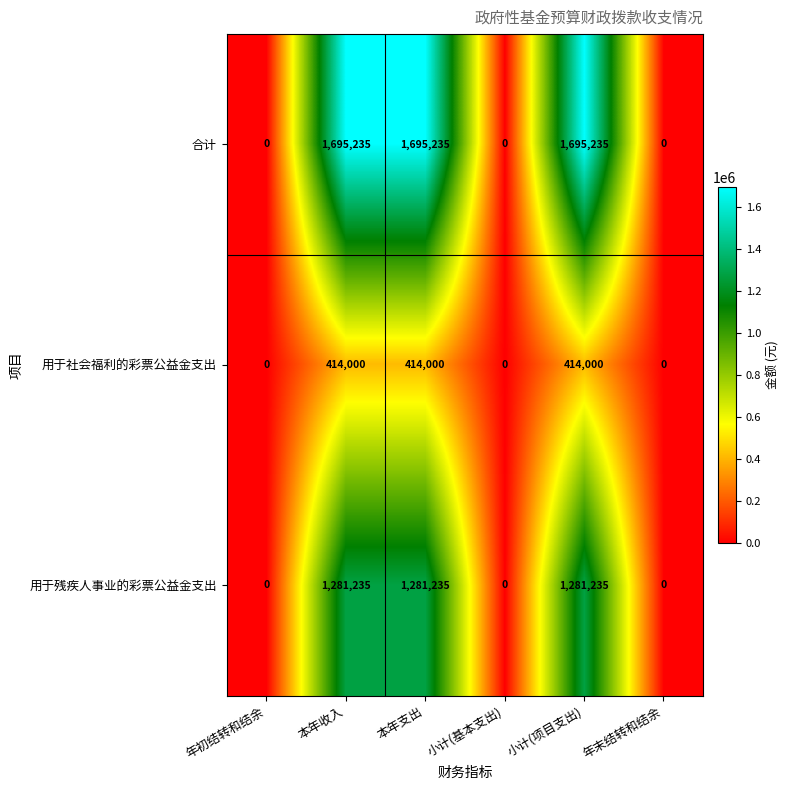

Which series has the largest total across all categories?

合计